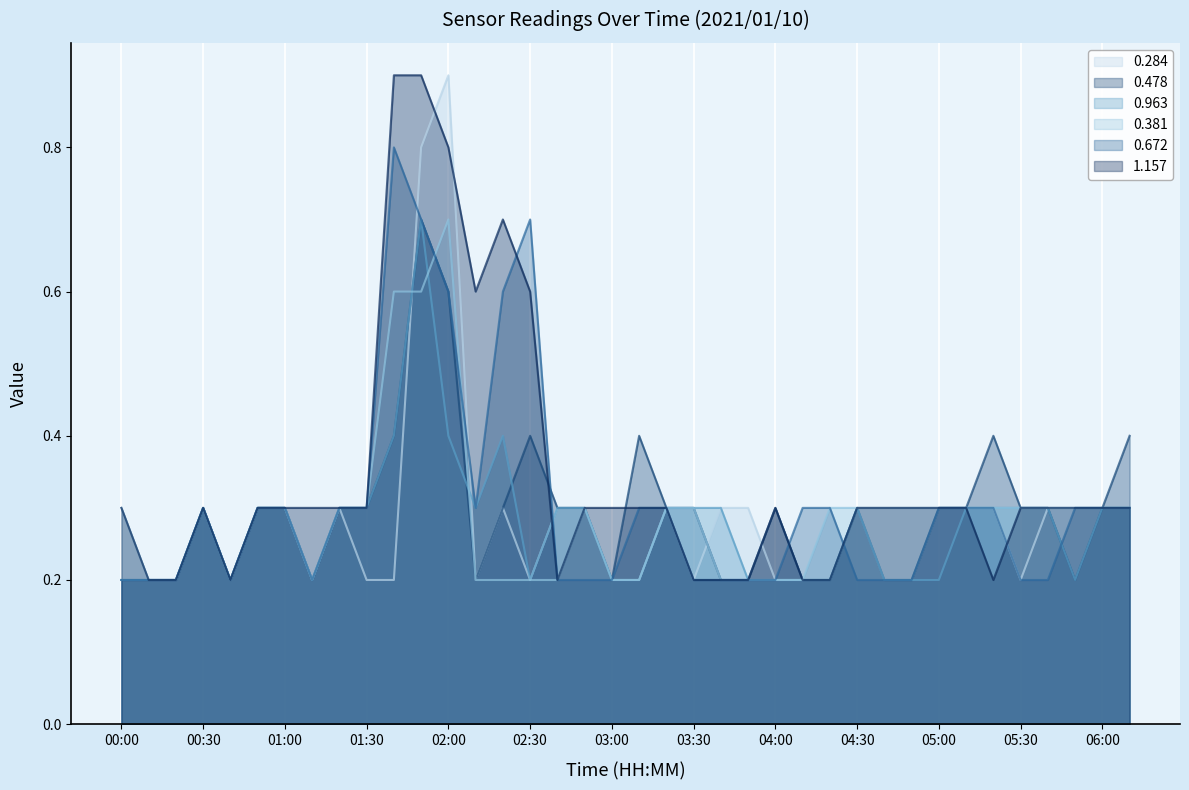

What position from the right is 02:40?

22